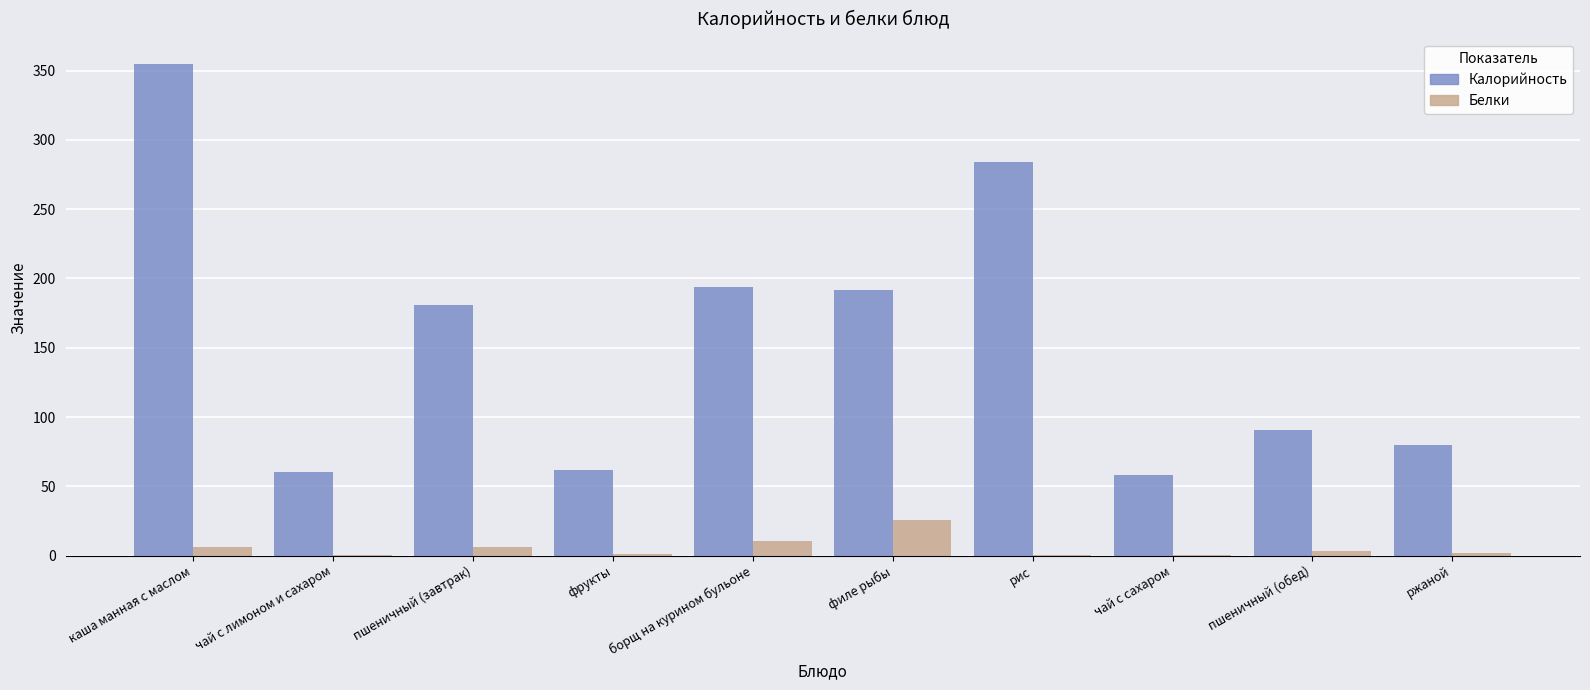

What are all the series names shown in the legend?

Калорийность, Белки